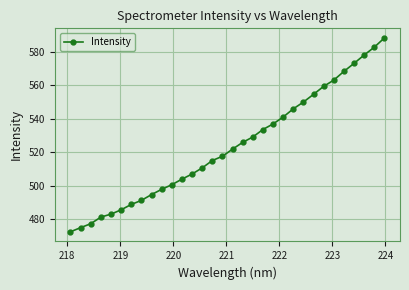

What is the difference between the second highest and second lowest values?

107.6